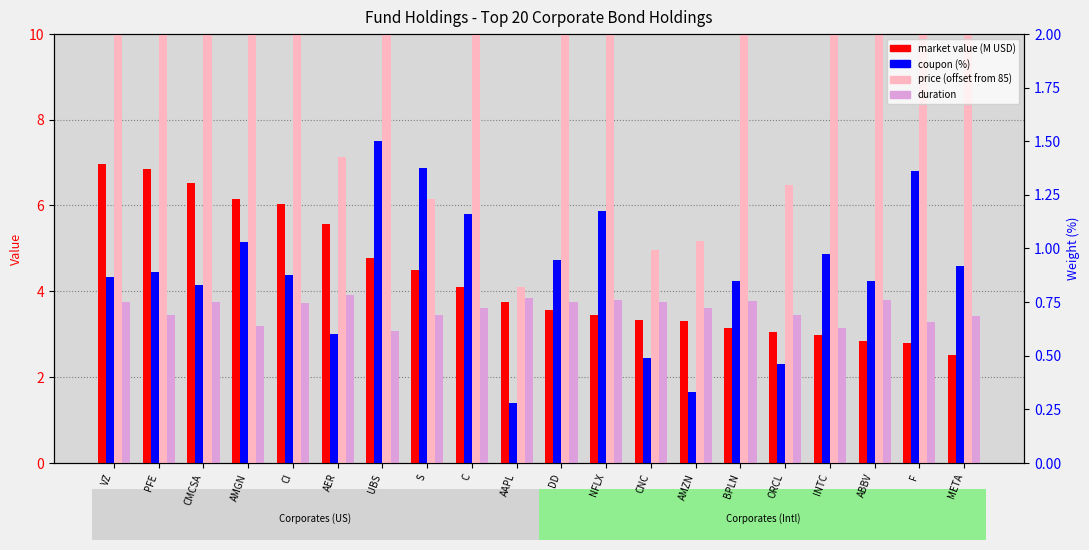

At which category is the sum across all series the highest?

UBS